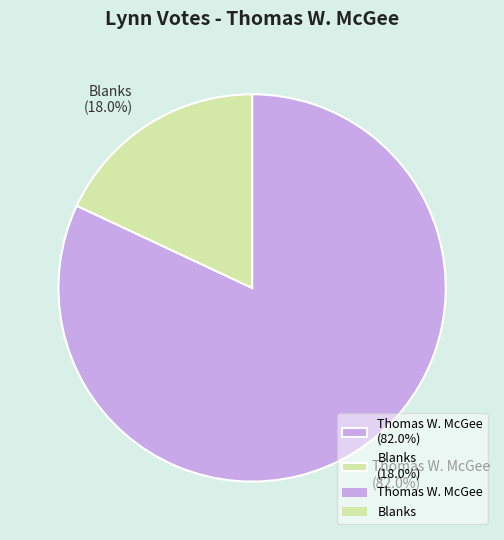

What percentage do Blanks and Thomas W. McGee together represent?

100.0%